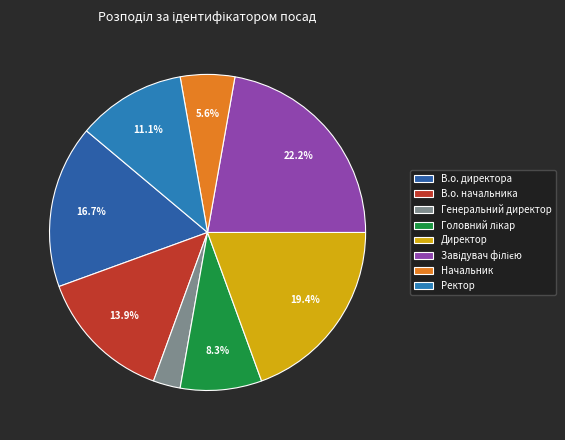

Is it true that Генеральний директор is 3% of the pie?

True